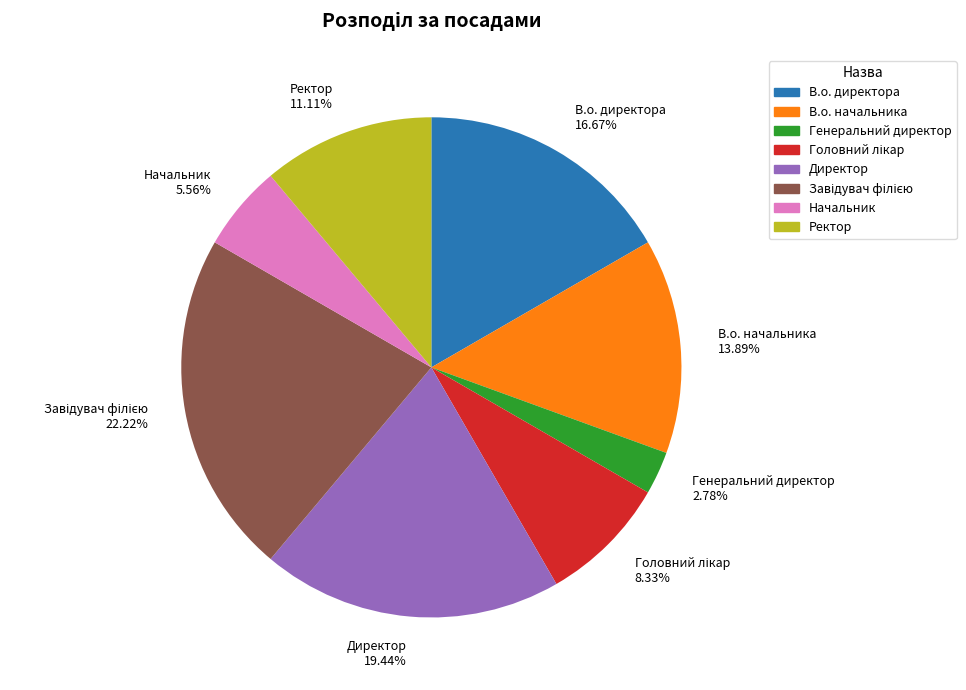

What portion of the pie excludes Директор?

80.6%